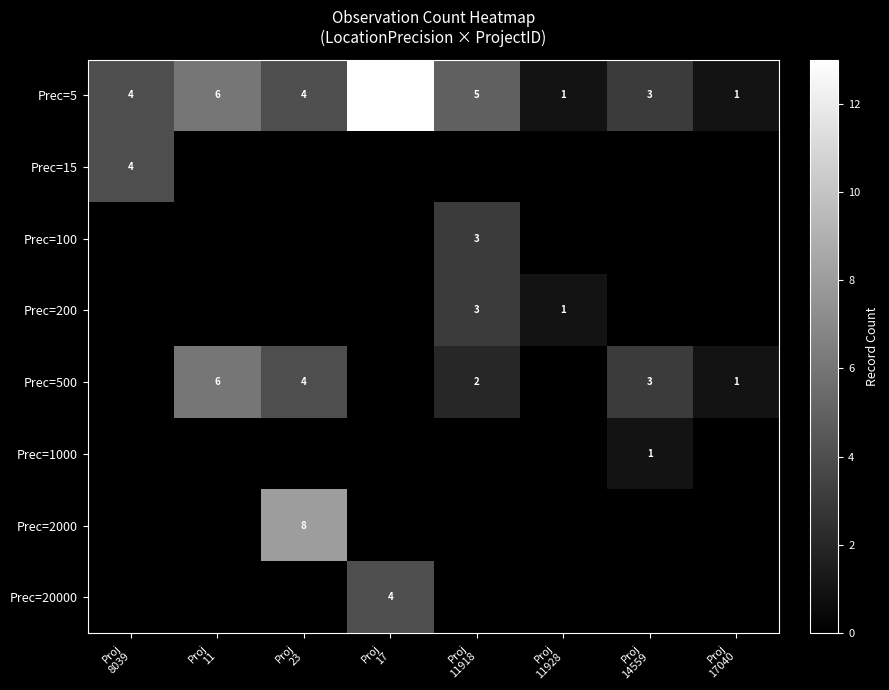

Which series has the largest range (max minus min)?

Prec=5